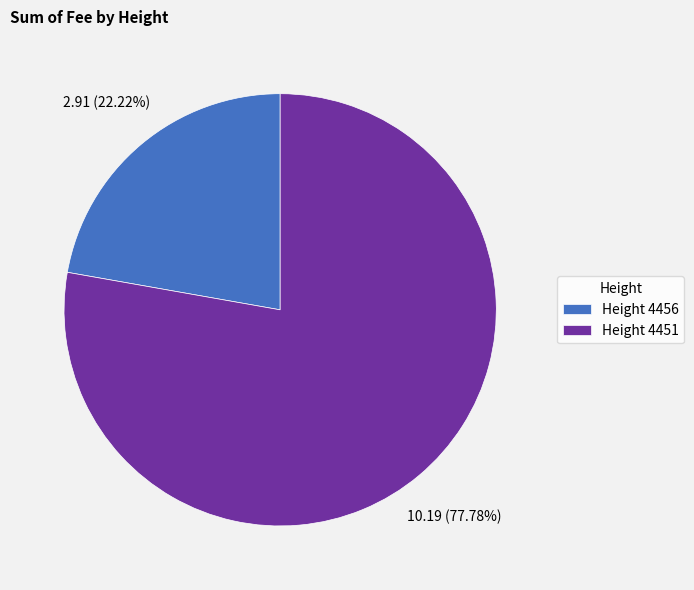

Which has a higher value, Height 4451 or Height 4456?

Height 4451